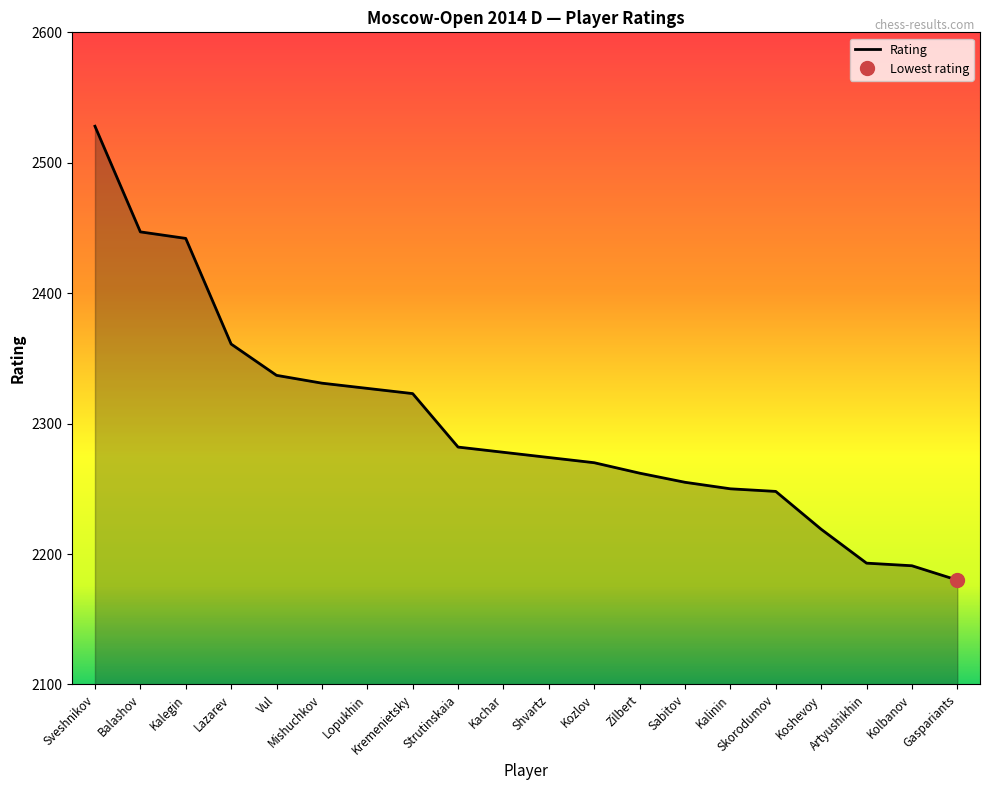

What is the average value?

2300